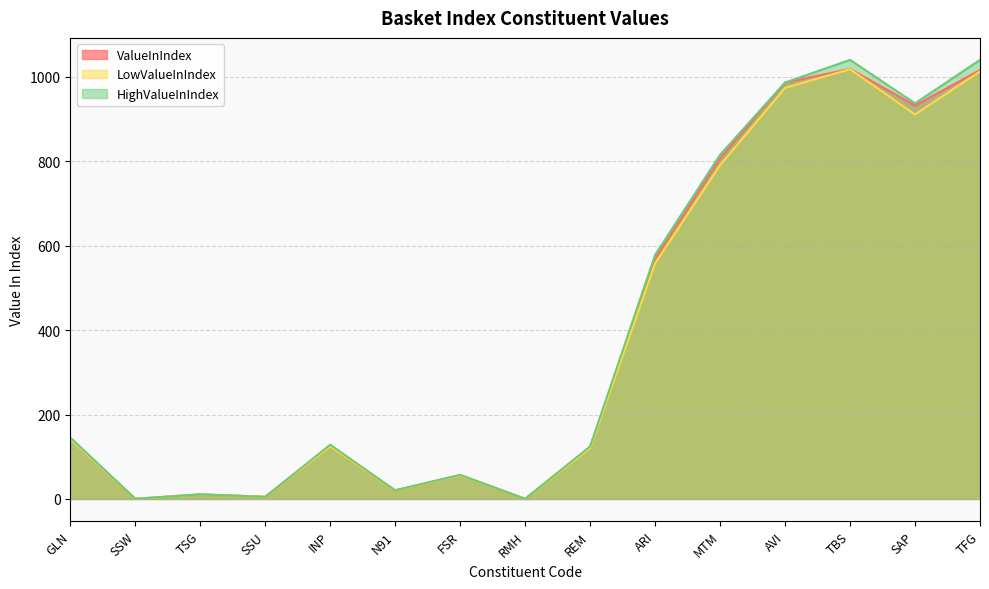

Is it true that LowValueInIndex equals 33.1 at FSR?

False